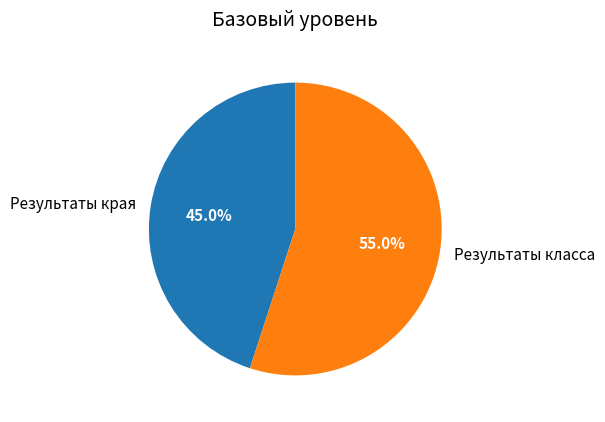

To the nearest percent, what portion does Результаты края represent?

45%